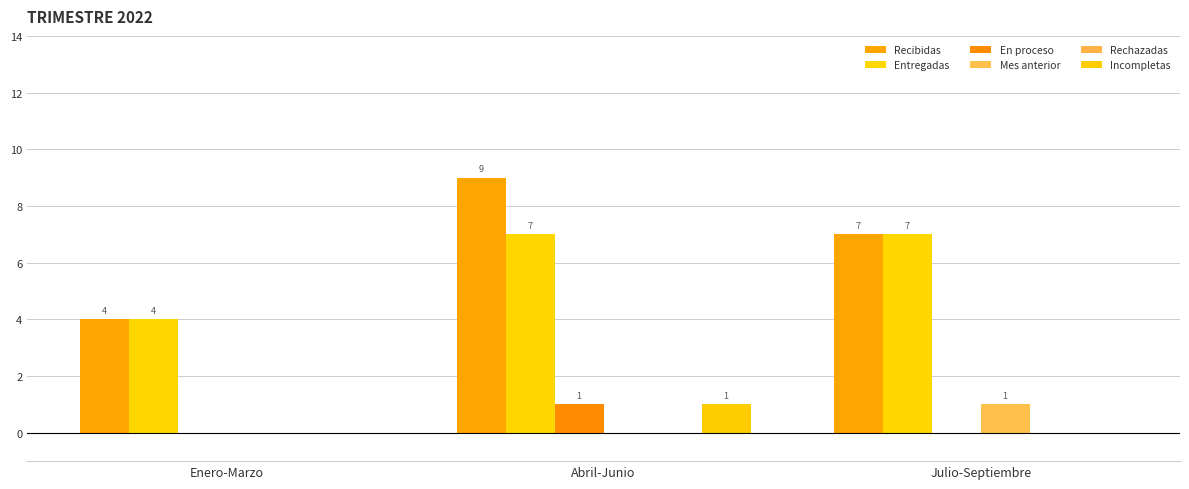

Reading right to left, what are all the values shown in this chart?

Recibidas: Julio-Septiembre=7	Abril-Junio=9	Enero-Marzo=4
Entregadas: Julio-Septiembre=7	Abril-Junio=7	Enero-Marzo=4
En proceso: Julio-Septiembre=0	Abril-Junio=1	Enero-Marzo=0
Mes anterior: Julio-Septiembre=1	Abril-Junio=0	Enero-Marzo=0
Rechazadas: Julio-Septiembre=0	Abril-Junio=0	Enero-Marzo=0
Incompletas: Julio-Septiembre=0	Abril-Junio=1	Enero-Marzo=0